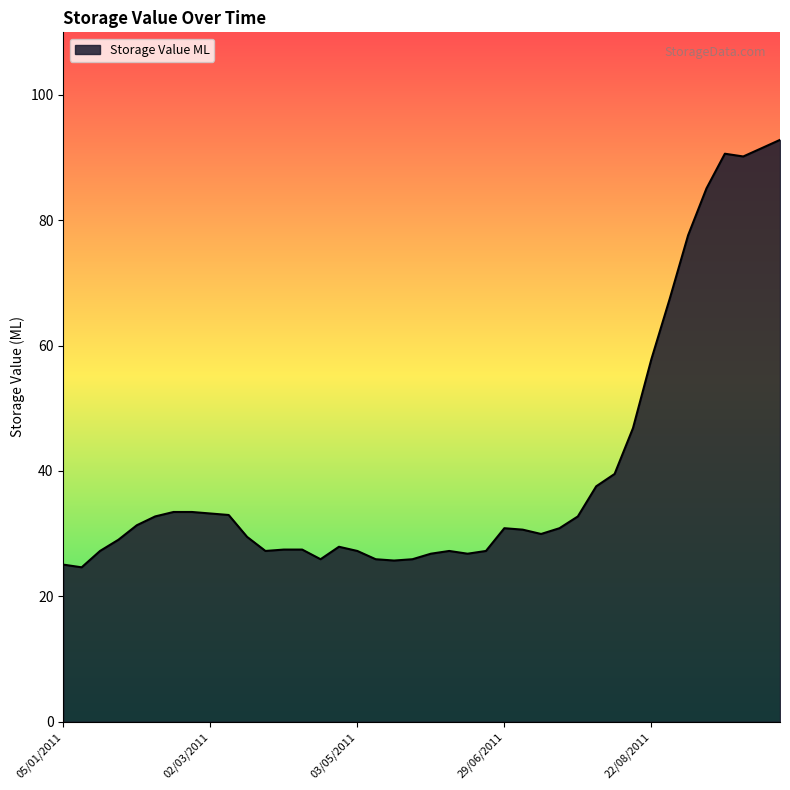

What is the greatest value displayed?

92.8